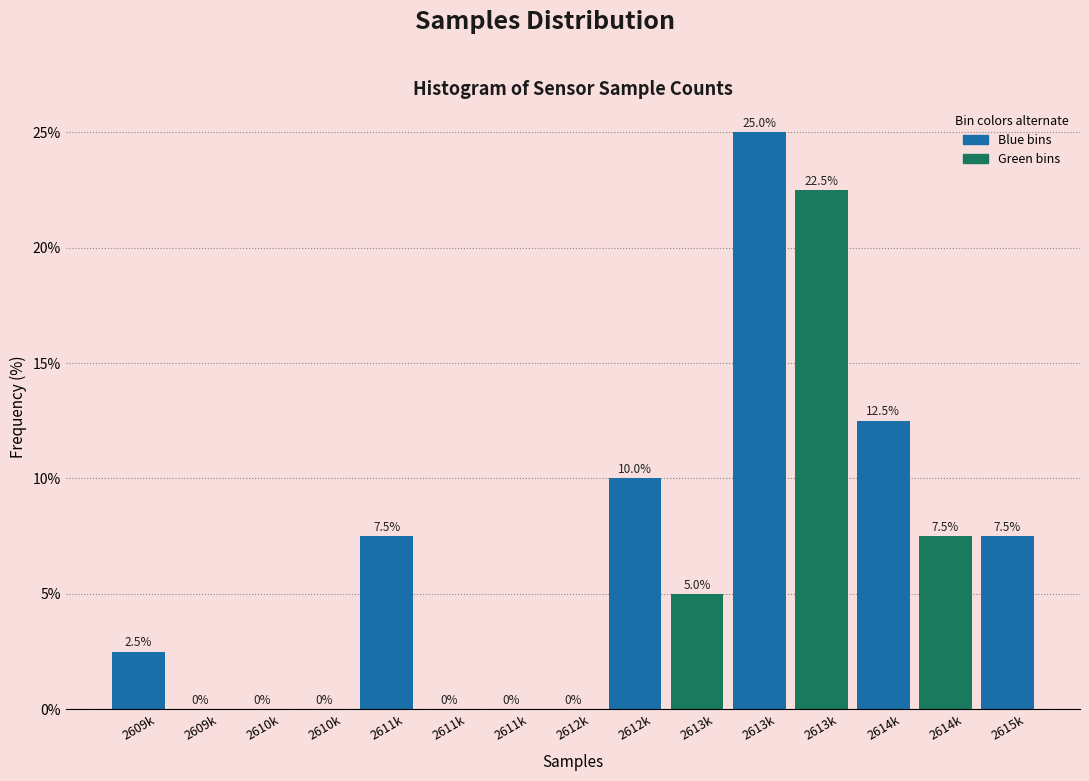

Are the bars horizontal?

No